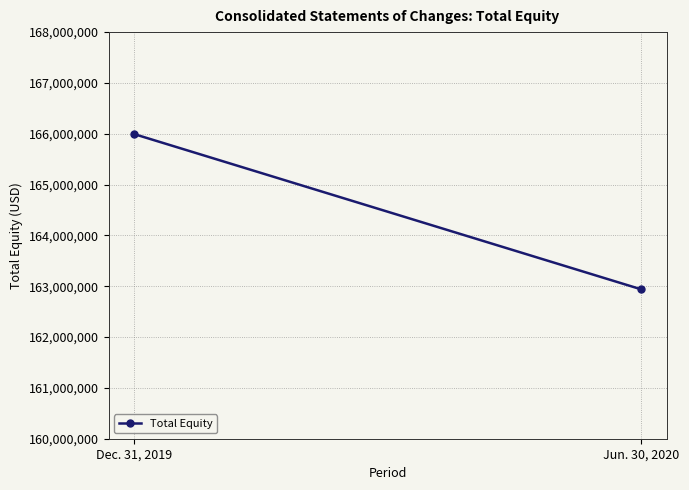

What is the change in value from Dec. 31, 2019 to Jun. 30, 2020?

-3055738